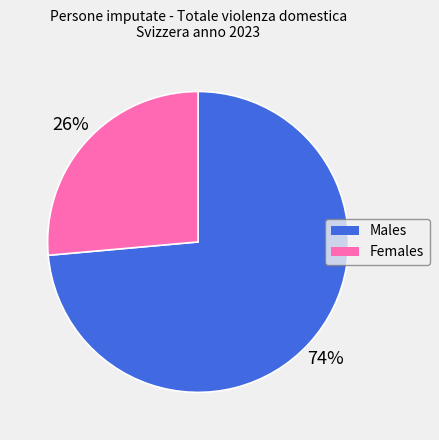

Is there any slice that represents more than half of the pie?

Yes